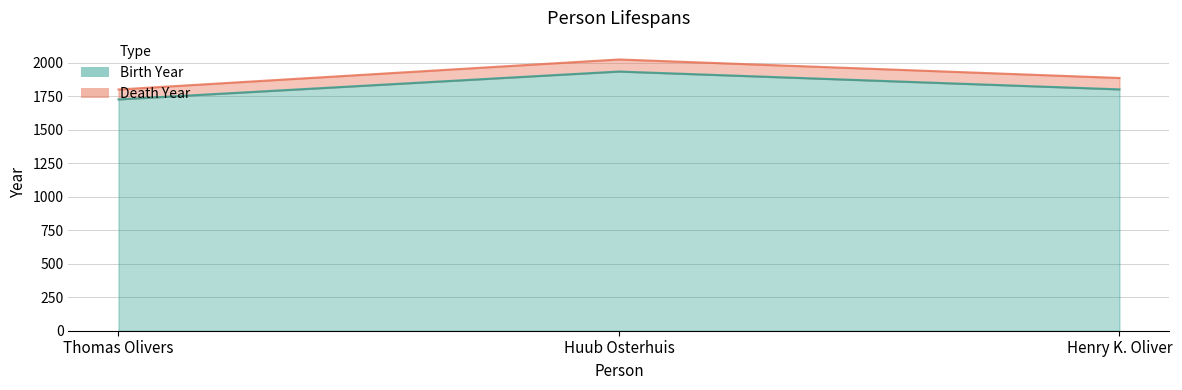

Does the chart display data point markers on the line(s)?

No